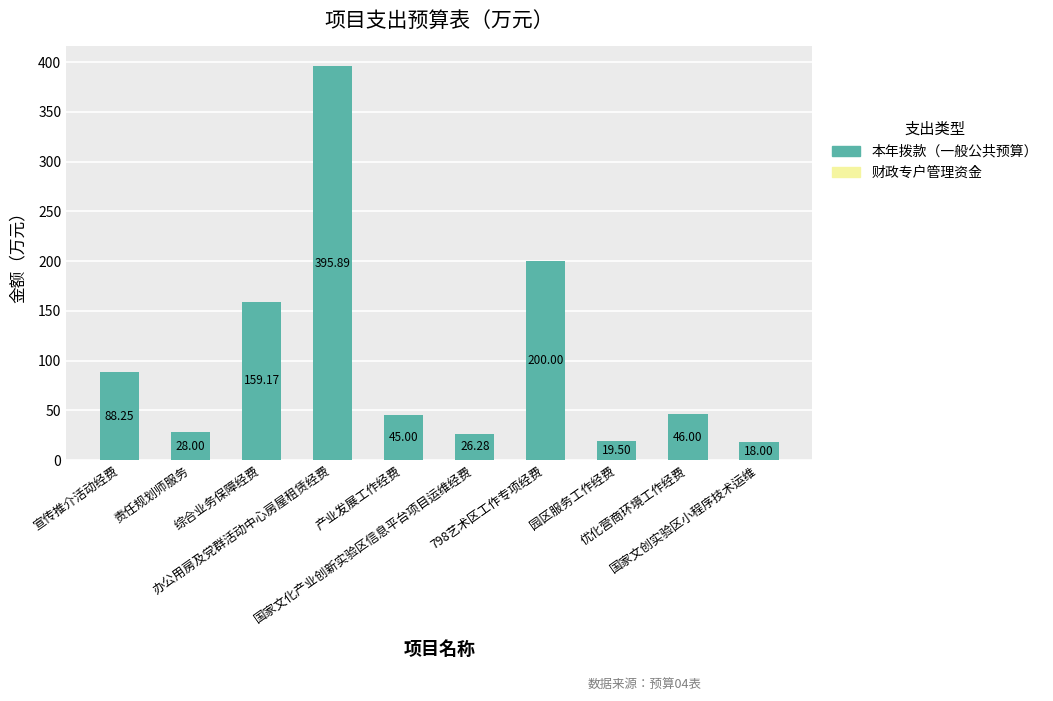

What is the average value?

102.6